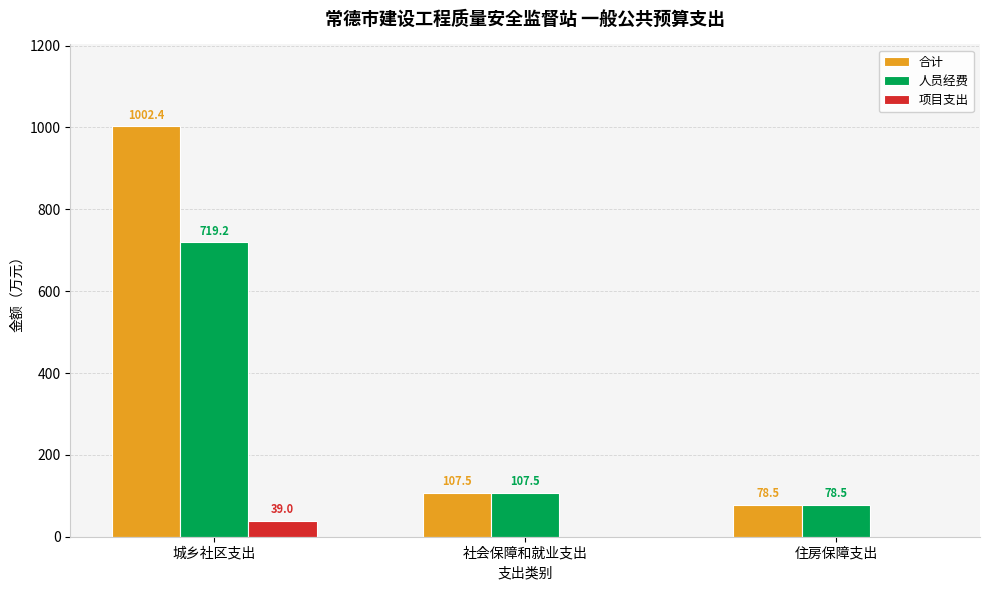

What value does the 人员经费 series have at 城乡社区支出?

719.2